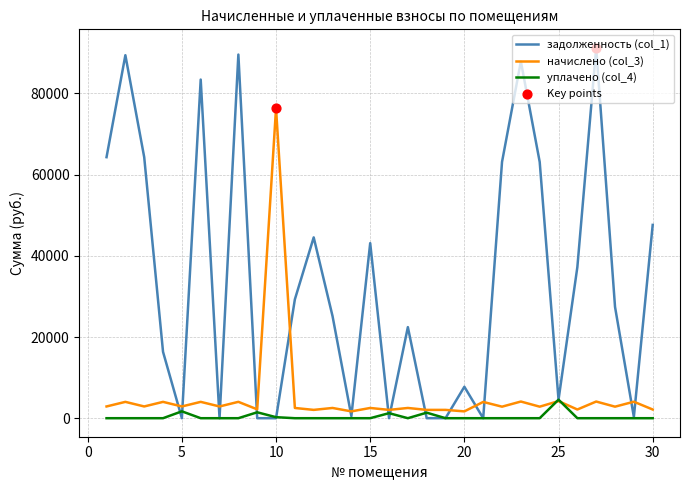

Which series has the largest range (max minus min)?

задолженность (col_1)